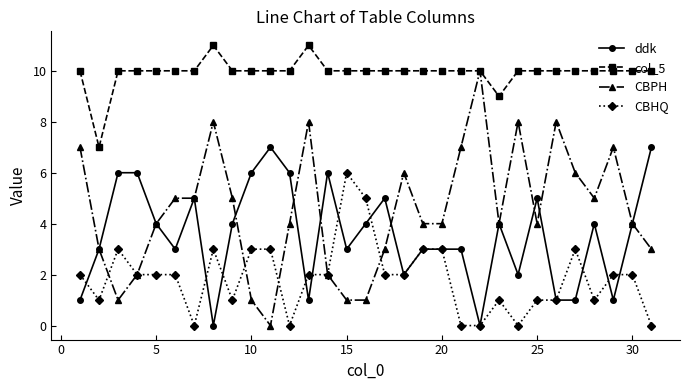

True or false: CBPH and ddk cross at least once.

True